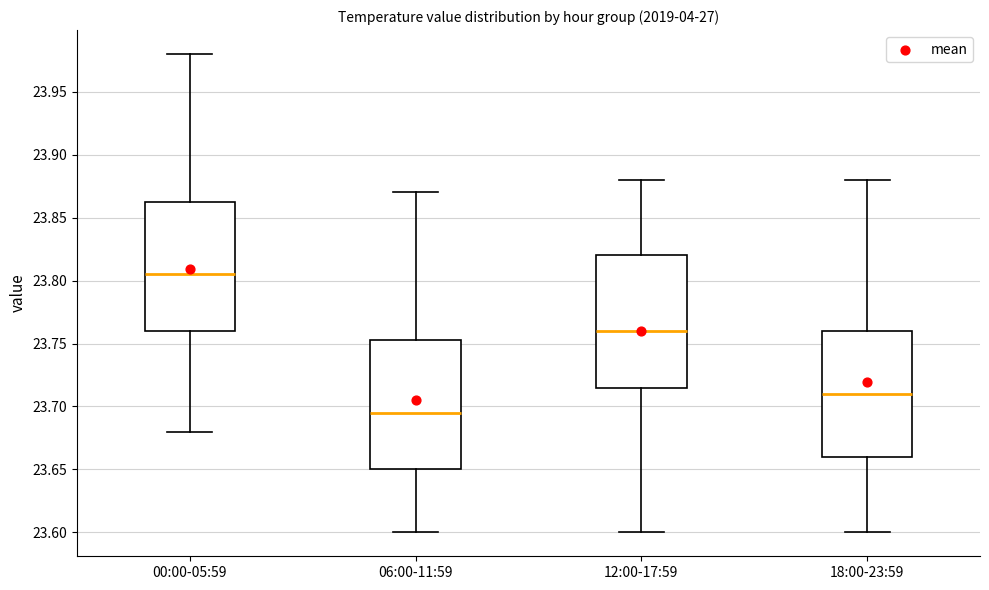

Reading left to right, read every box against the y-axis: the position of its median line, the range the box covers, and the ends of its whiskers. The values are not printed on the chart, so give them approximately, as read against the axis.

00:00-05:59: median 23.805, box 23.760 to 23.865, whiskers 23.680 to 23.980
06:00-11:59: median 23.695, box 23.650 to 23.755, whiskers 23.600 to 23.870
12:00-17:59: median 23.760, box 23.715 to 23.820, whiskers 23.600 to 23.880
18:00-23:59: median 23.710, box 23.660 to 23.760, whiskers 23.600 to 23.880